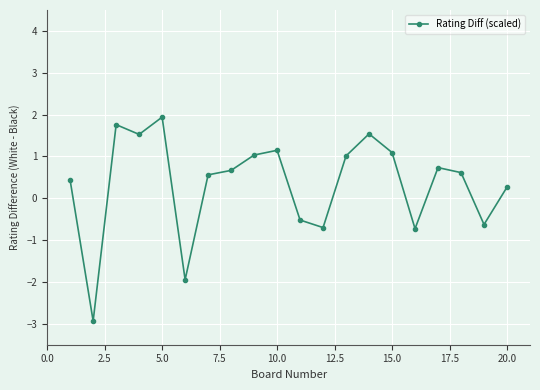

What is the greatest value displayed?

1.9